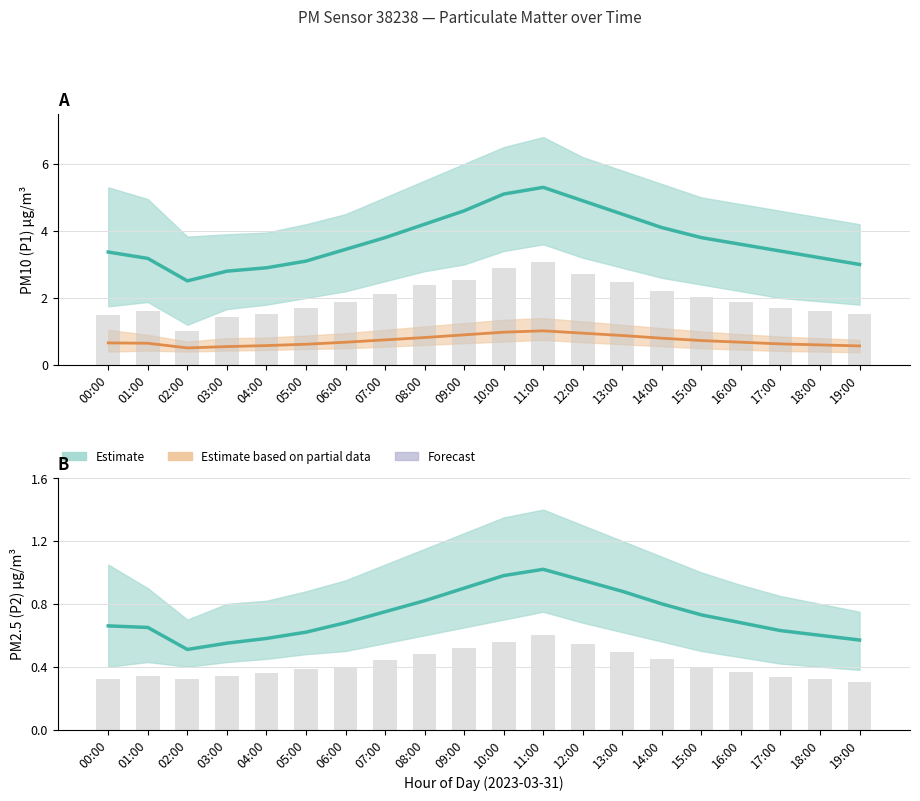

Reading left to right, extract all data points from this chart.

P1 (PM10) estimate: 3.4	3.2	2.5	2.8	2.9	3.1	3.5	3.8	4.2	4.6	5.1	5.3	4.9	4.5	4.1	3.8	3.6	3.4	3.2	3.0
P2 (PM2.5) estimate: 0.7	0.7	0.5	0.6	0.6	0.6	0.7	0.8	0.8	0.9	1.0	1.0	0.9	0.9	0.8	0.7	0.7	0.6	0.6	0.6
Raw readings: 0.3	0.3	0.3	0.3	0.4	0.4	0.4	0.4	0.5	0.5	0.6	0.6	0.5	0.5	0.4	0.4	0.4	0.3	0.3	0.3